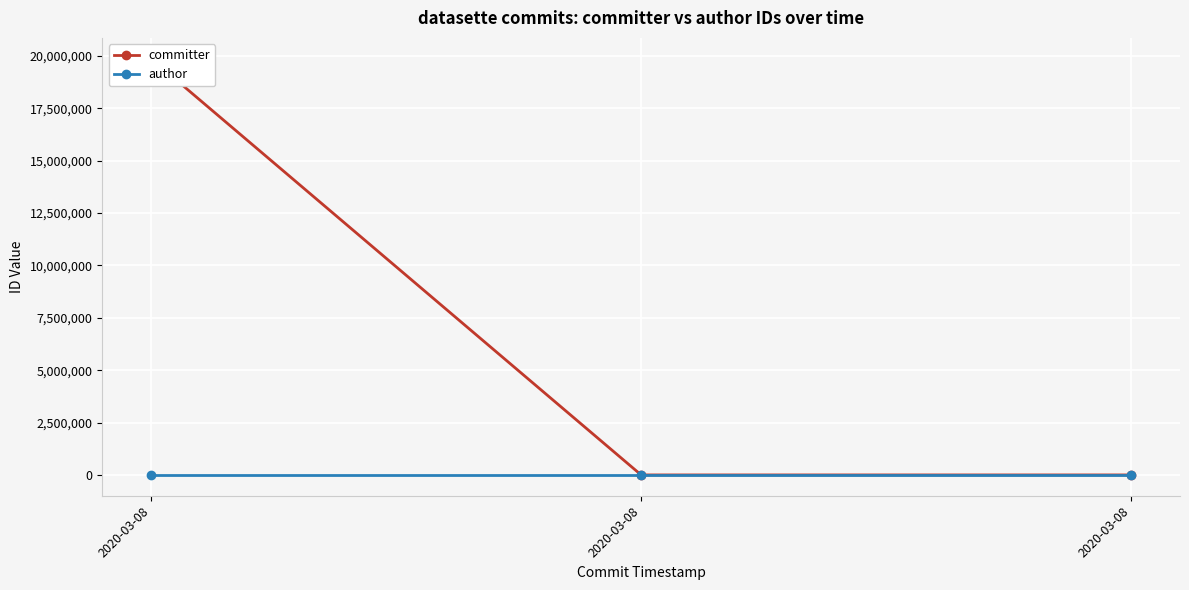

List the labels in order of author value, smallest first.

2020-03-08, 2020-03-08, 2020-03-08